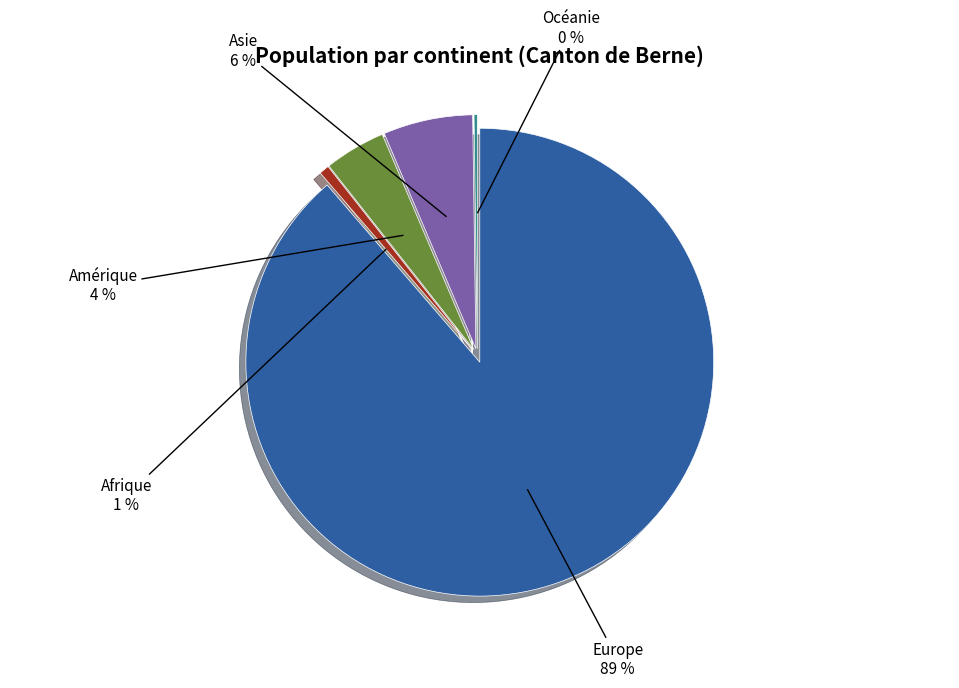

What is the total percentage of Amérique and Asie?

10.4%